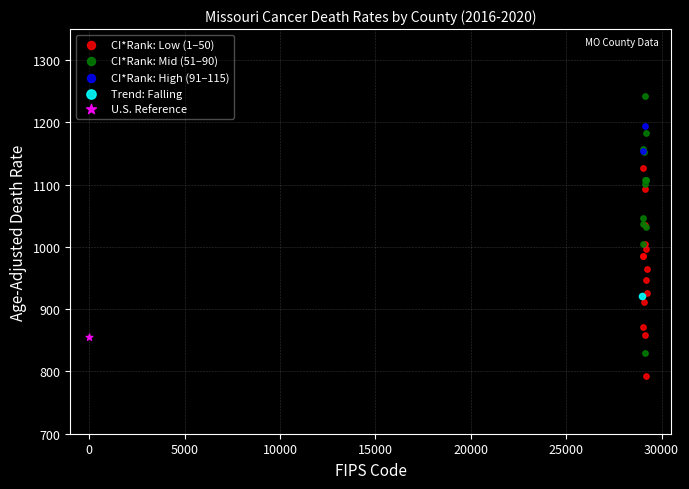

What are all the series names shown in the legend?

CI*Rank: Low (1–50), CI*Rank: Mid (51–90), CI*Rank: High (91–115), Trend: Falling, U.S. Reference